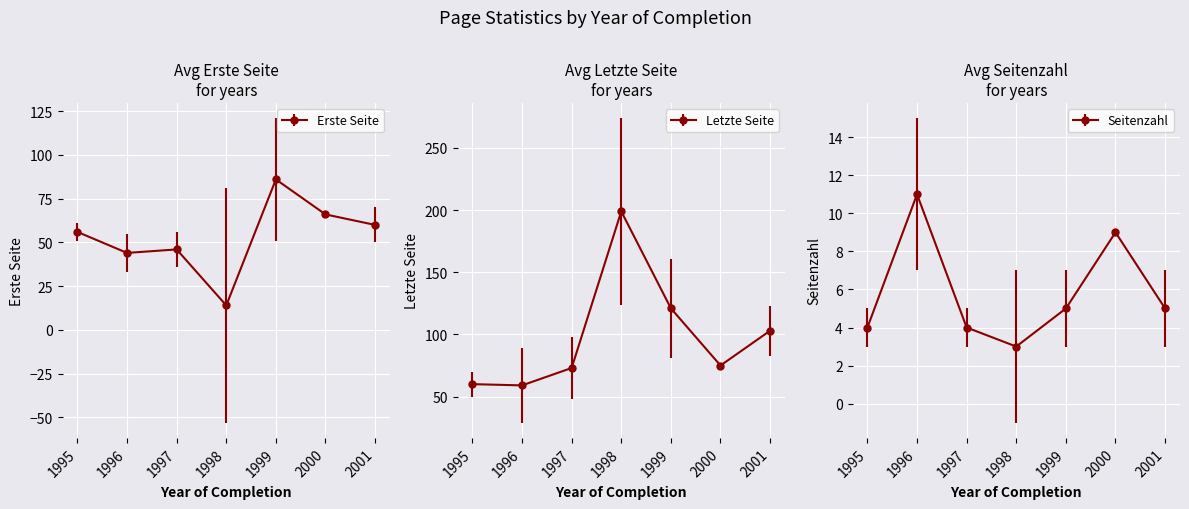

What is the total value across all series at 2001?

168